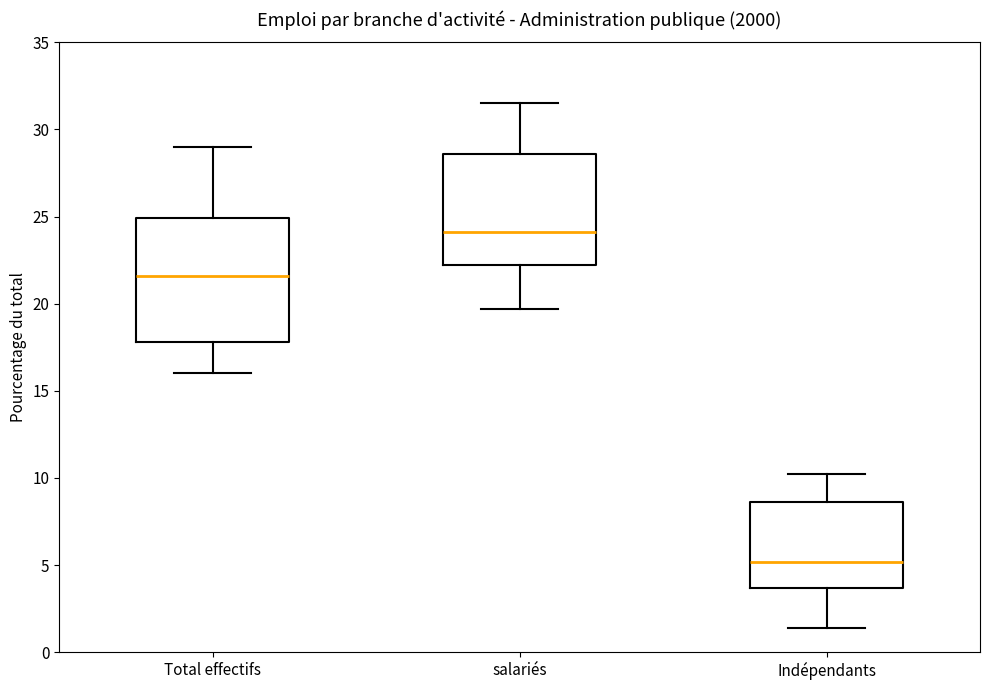

Reading left to right, read every box against the y-axis: the position of its median line, the range the box covers, and the ends of its whiskers. The values are not printed on the chart, so give them approximately, as read against the axis.

Total effectifs: median 21.5, box 18.0 to 25.0, whiskers 16.0 to 29.0
salariés: median 24.0, box 22.0 to 28.5, whiskers 19.5 to 31.5
Indépendants: median 5.0, box 3.5 to 8.5, whiskers 1.5 to 10.0